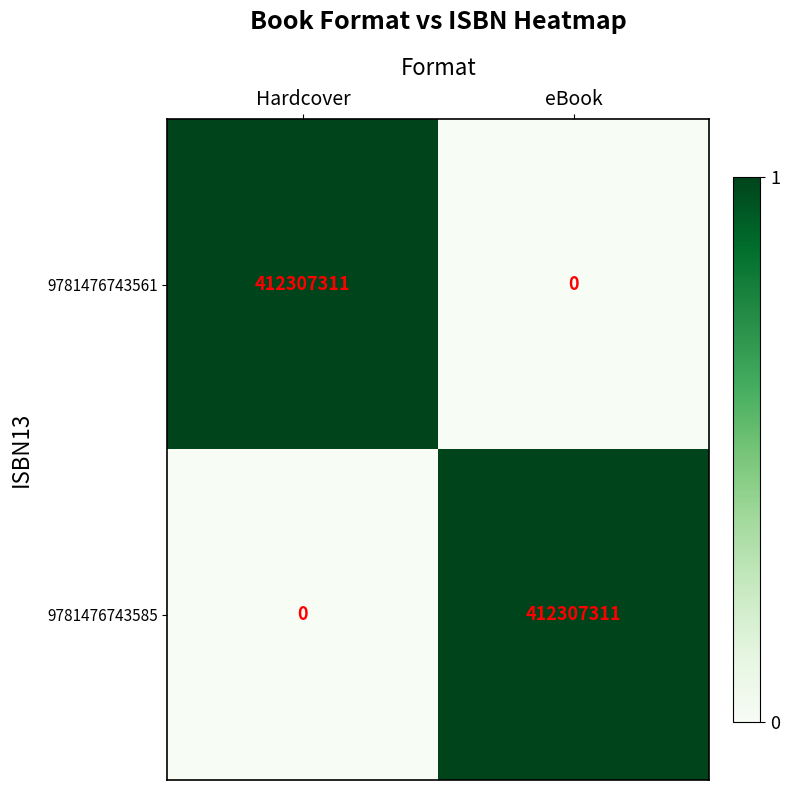

At eBook, list the series in order from smallest to largest.

9781476743561, 9781476743585